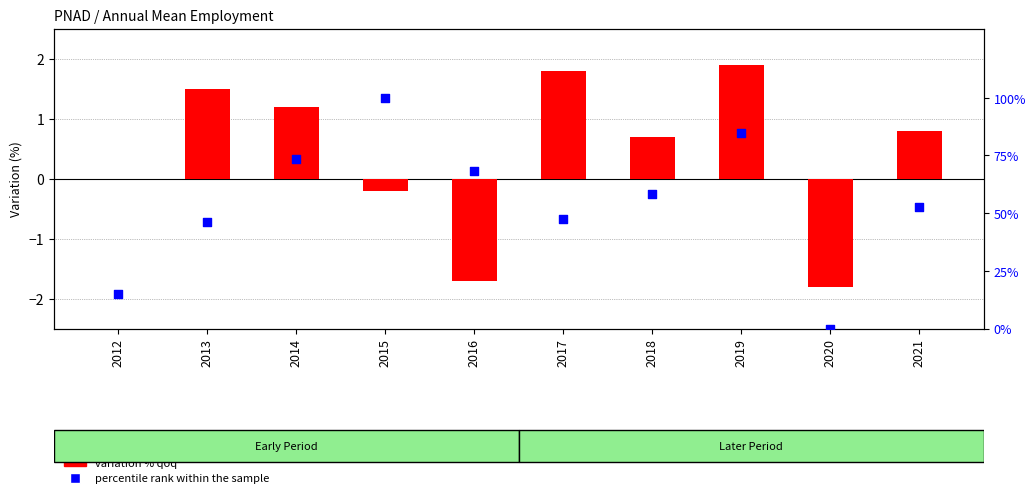

At how many categories does at least one series exceed 97?

1